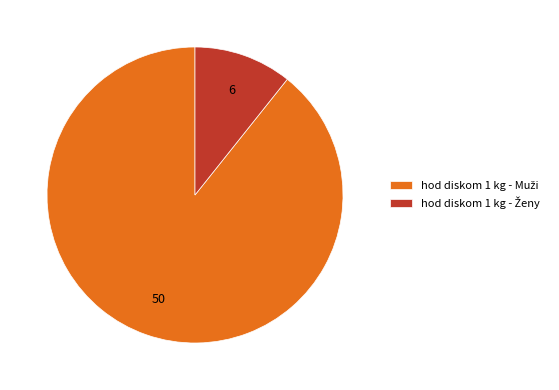

Is there any slice that represents more than half of the pie?

Yes